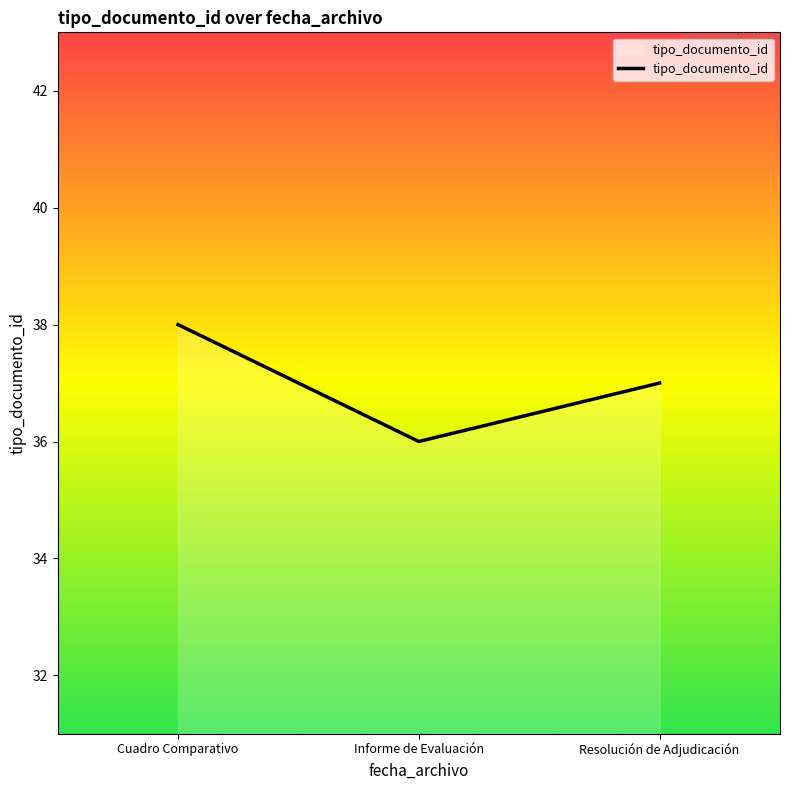

Between Informe de Evaluación and Resolución de Adjudicación, which is larger?

Resolución de Adjudicación